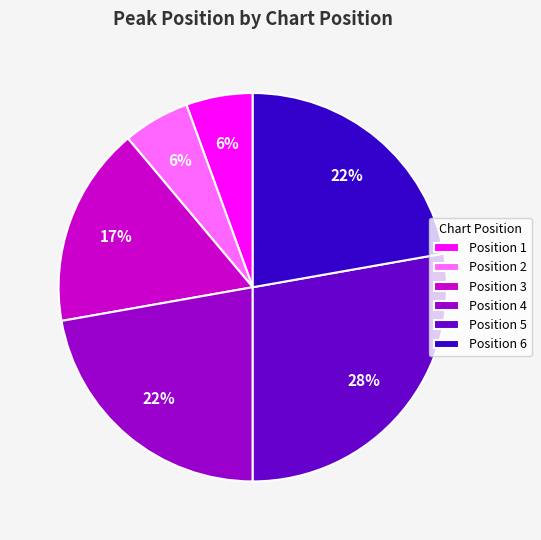

Between Position 4 and Position 1, which is larger?

Position 4